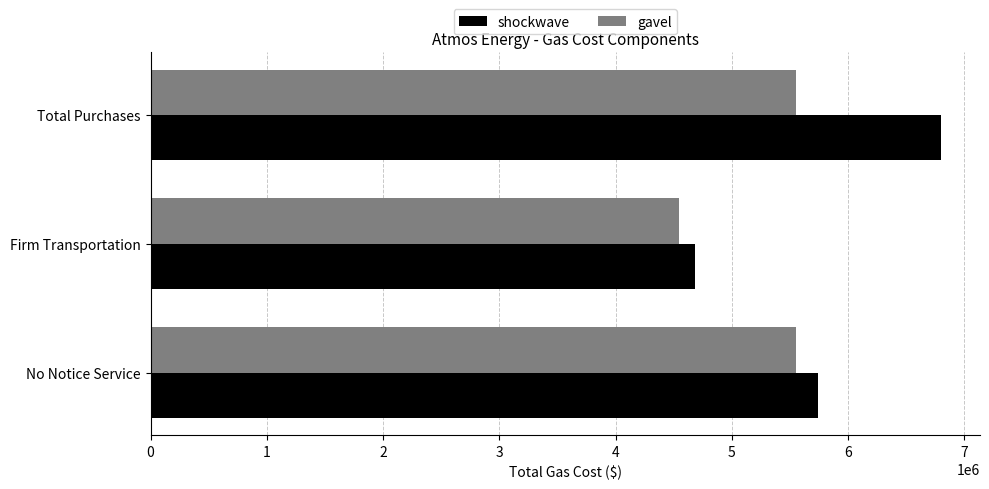

Which series has the largest total across all categories?

shockwave